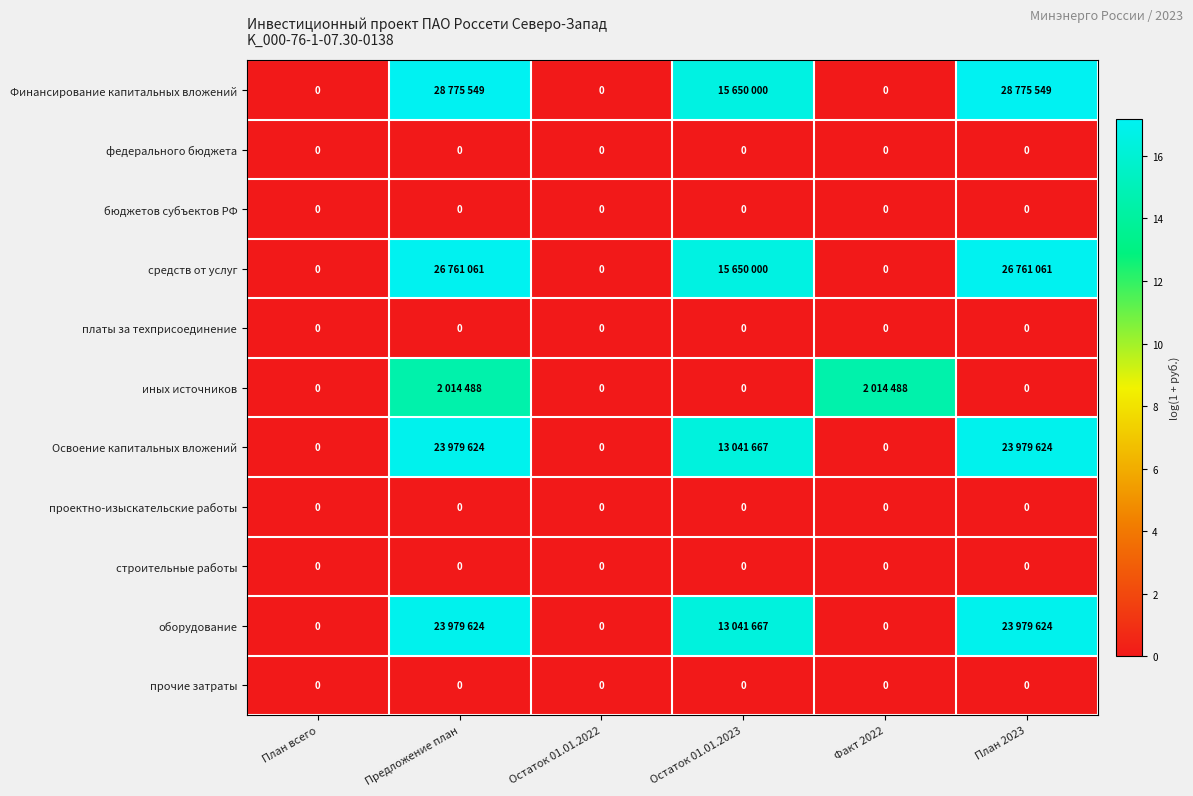

Is it true that бюджетов субъектов РФ equals 0.0 at Предложение план?

True